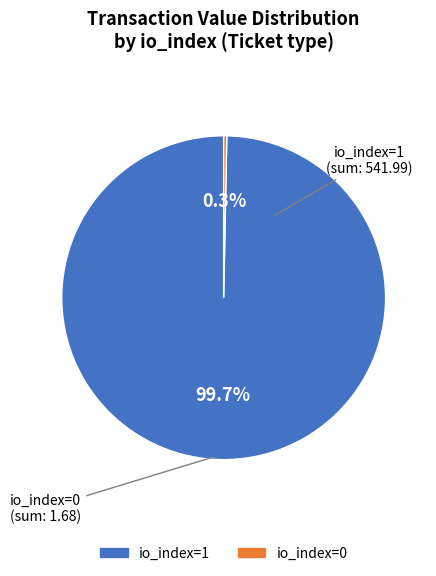

Is there a majority slice in this chart?

Yes